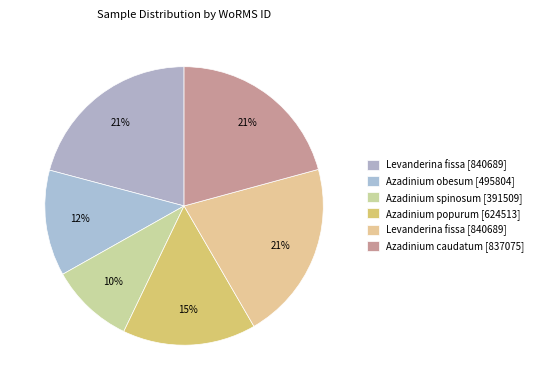

Does any single category account for the majority?

No